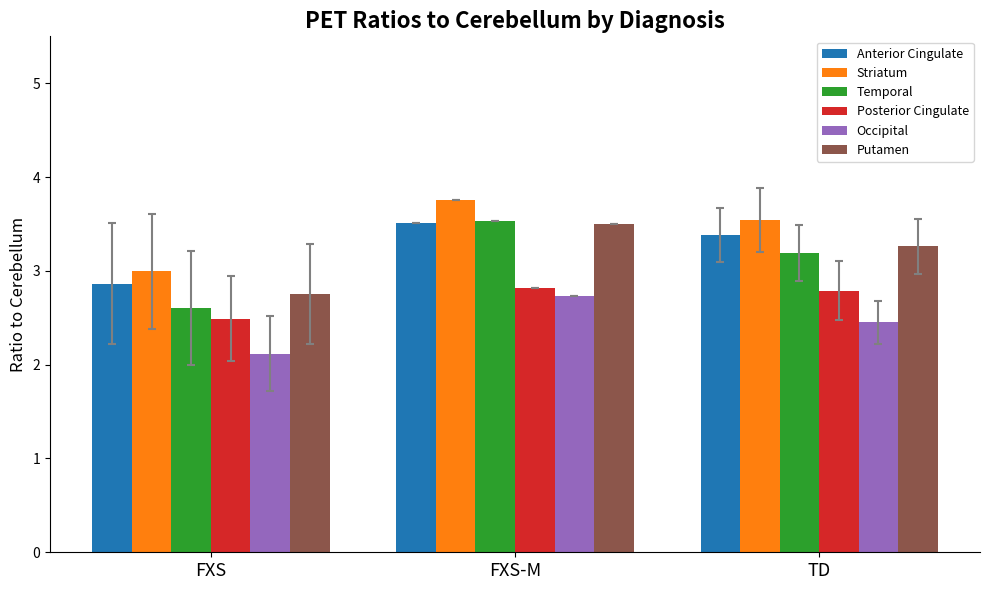

What is the label of the 2nd bar from the left?

FXS-M